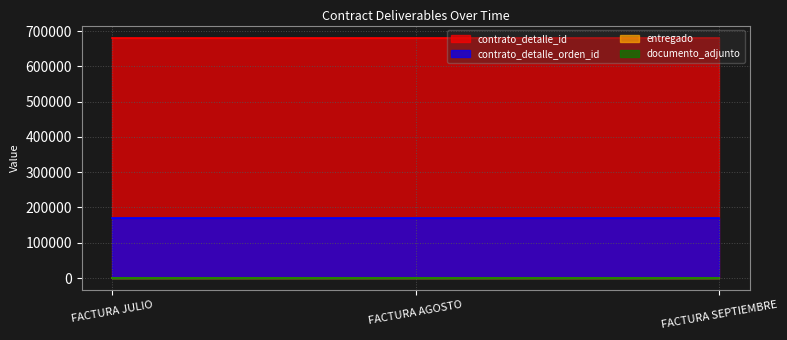

At which label does entregado reach its peak?

FACTURA JULIO